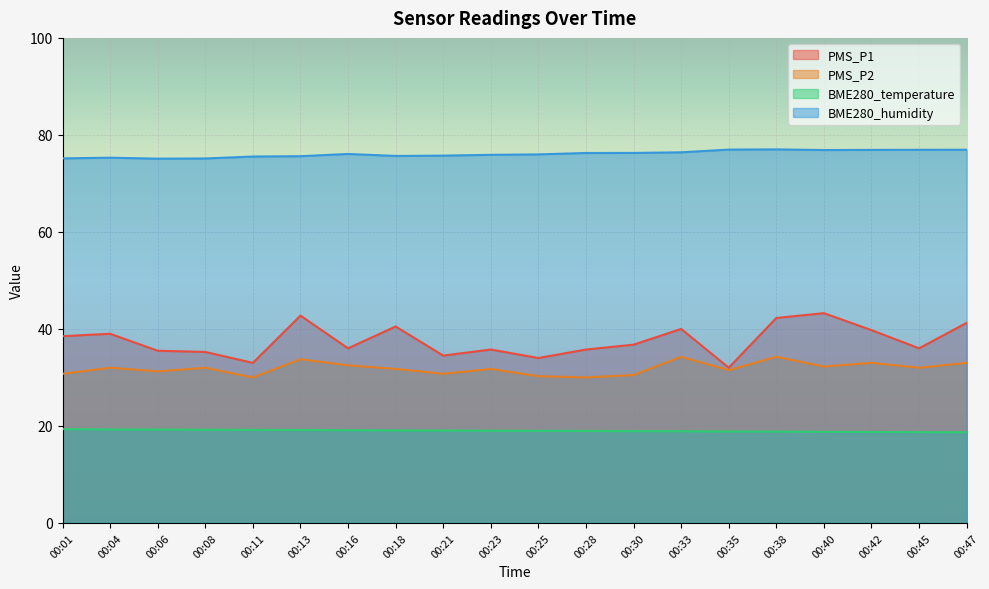

What is the average value of the BME280_temperature series?

19.0